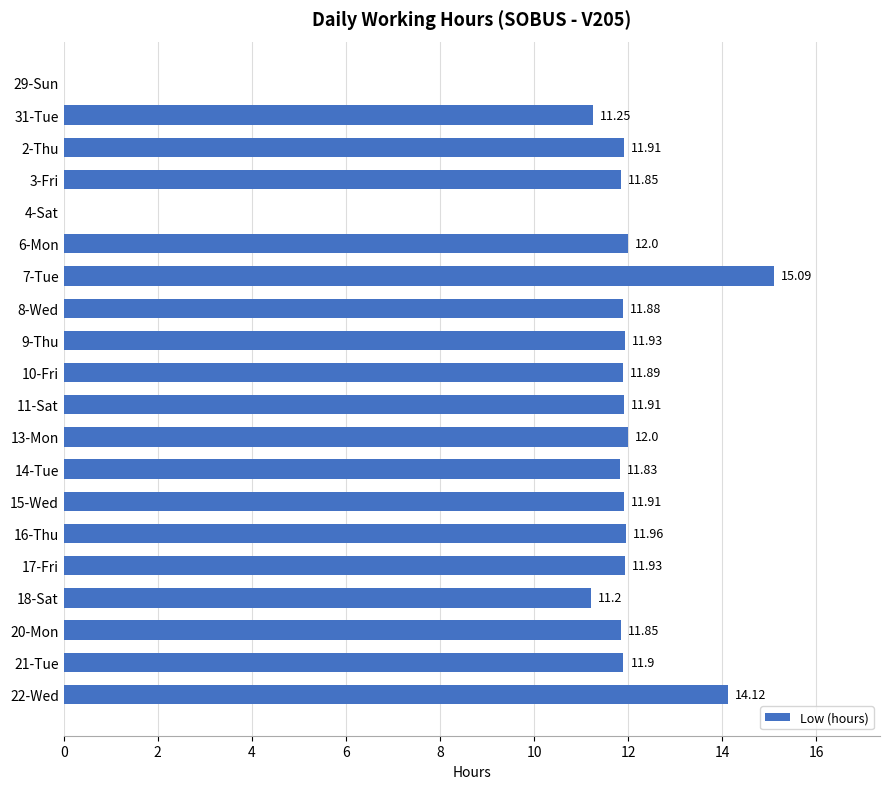

What is the change in value from 8-Wed to 22-Wed?

+2.2